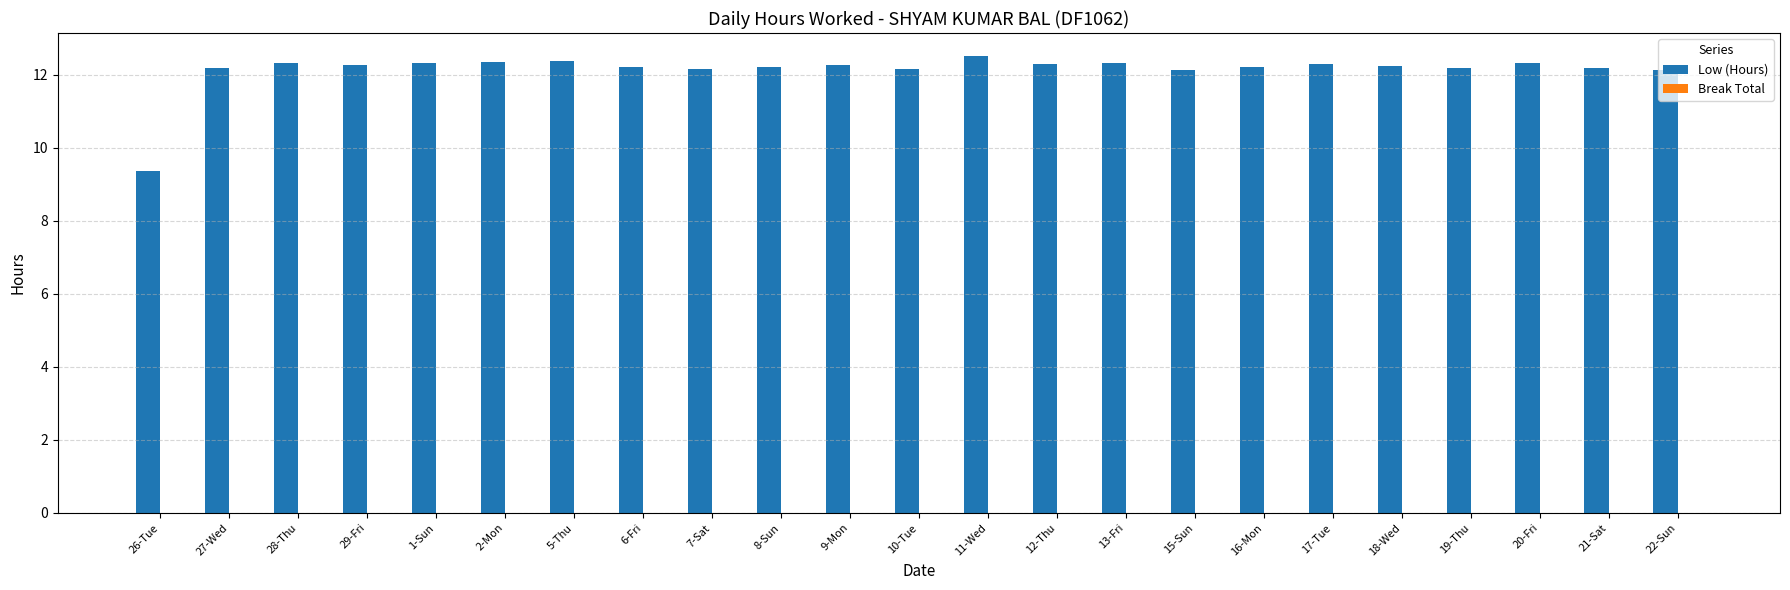

The value at 19-Thu is 12.2. True or false?

True